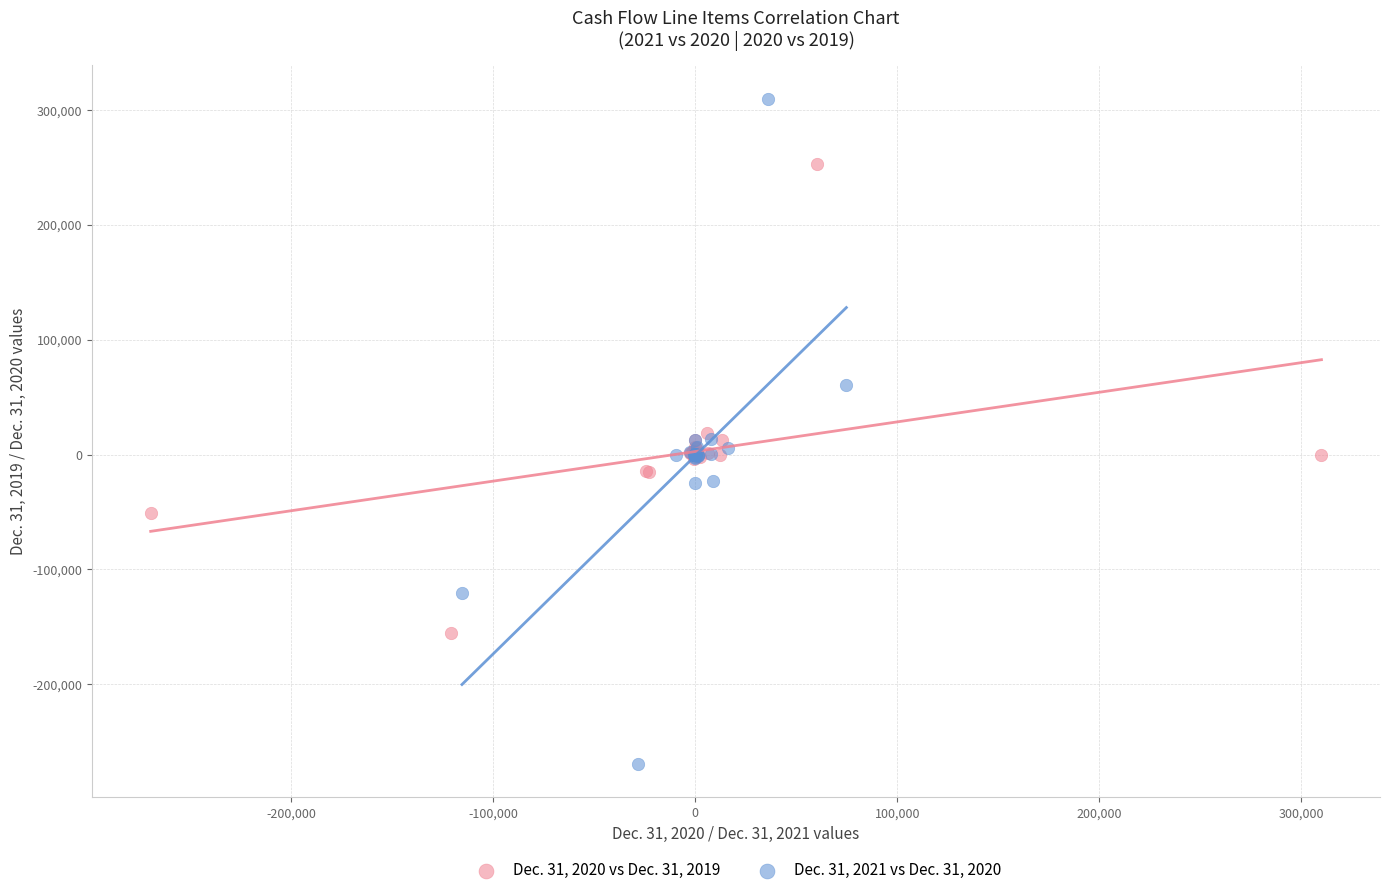

Which series contains the lowest Y value?

Dec. 31, 2021 vs Dec. 31, 2020